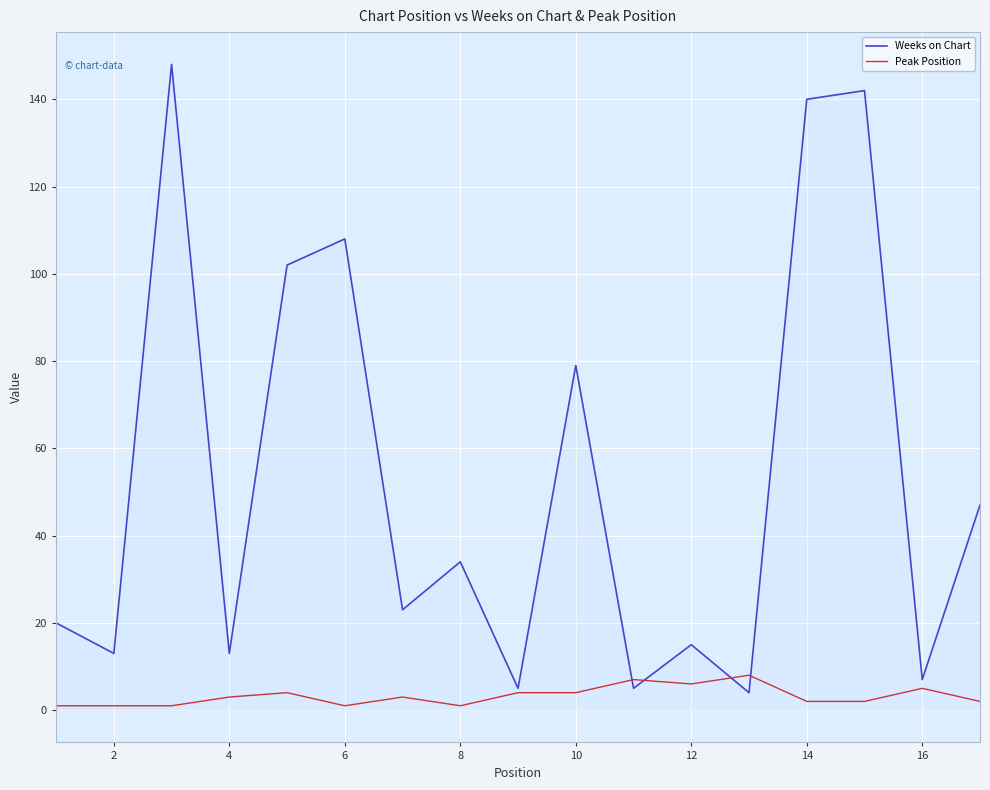

What is the maximum value for Peak Position?

8